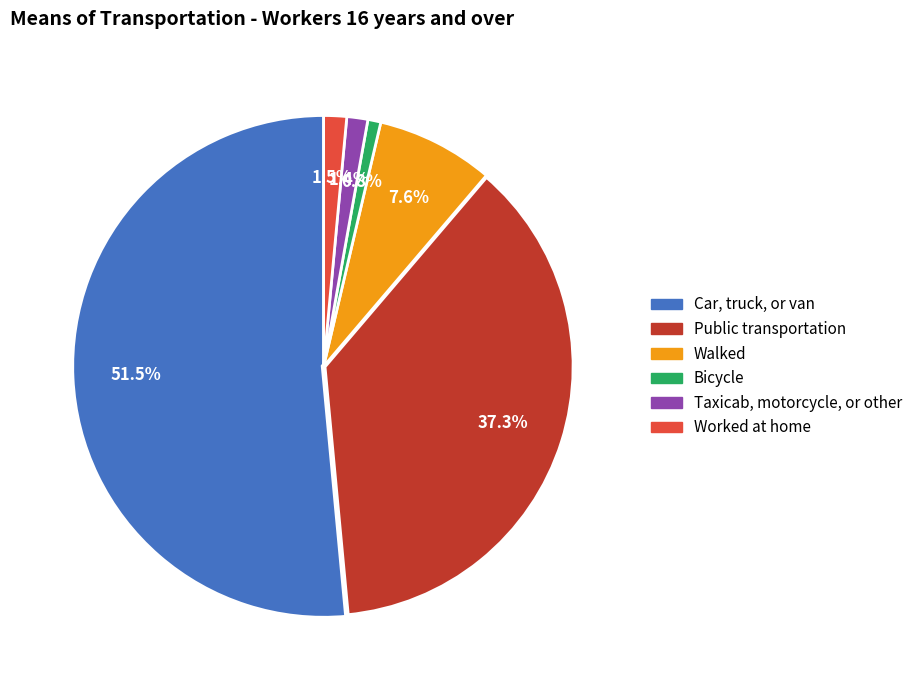

Count the number of slices in the pie.

6